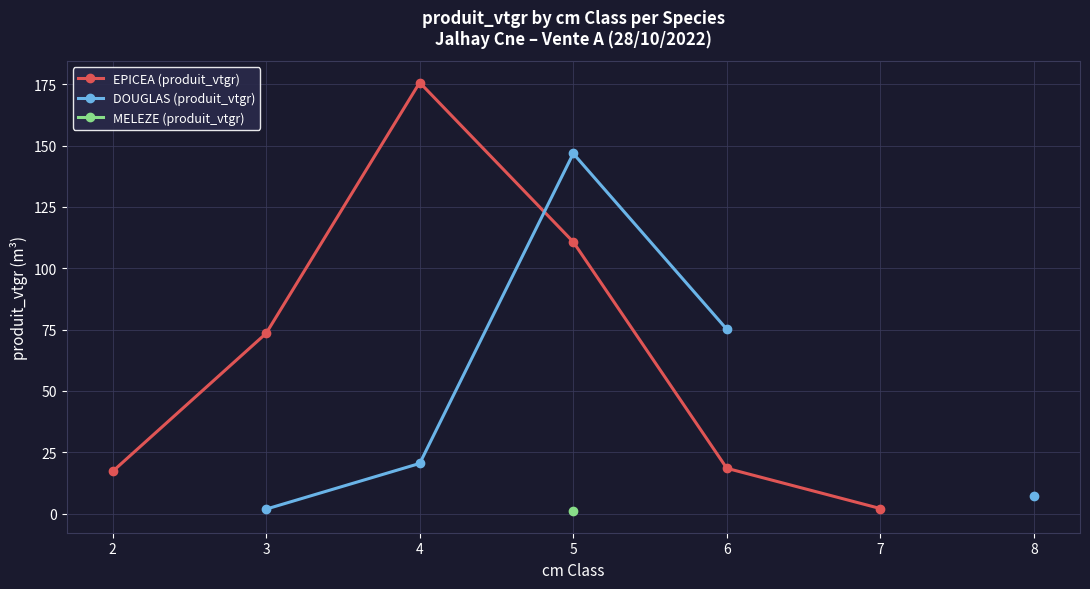

Does the chart display data point markers on the line(s)?

Yes